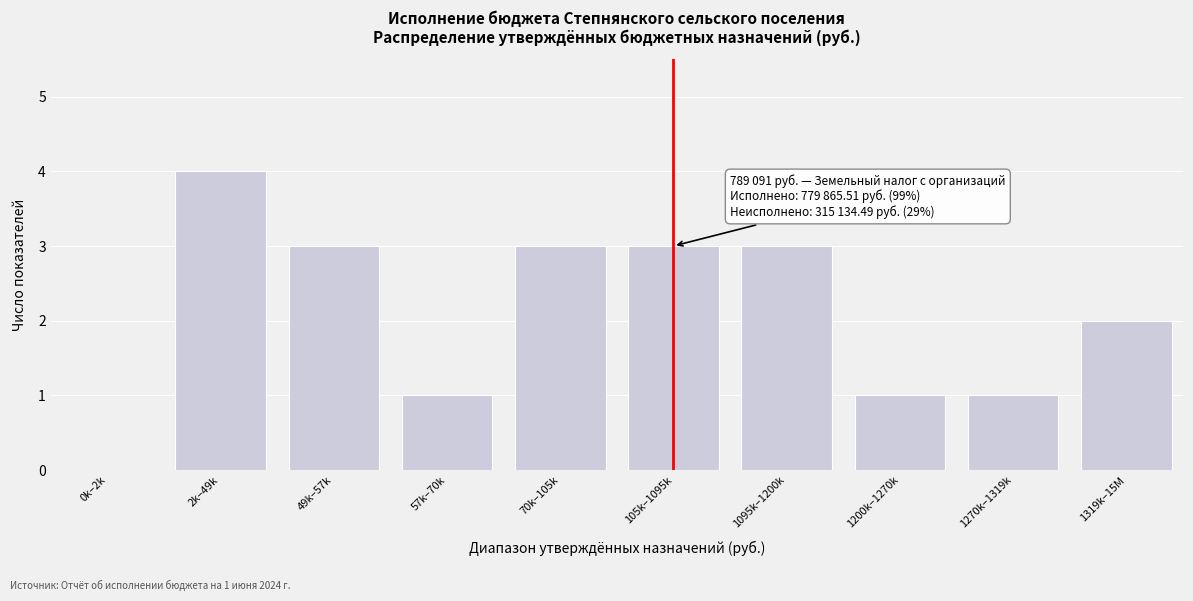

Reading right to left, extract all data points from this chart.

1319k–15M=2	1270k–1319k=1	1200k–1270k=1	1095k–1200k=3	105k–1095k=3	70k–105k=3	57k–70k=1	49k–57k=3	2k–49k=4	0k–2k=0